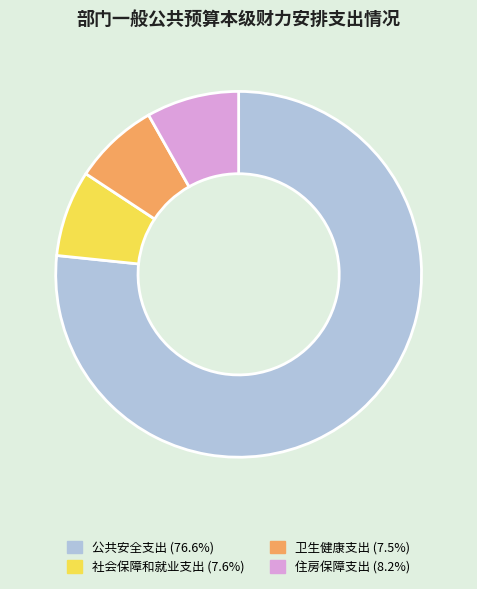

What is the ratio of the value at 住房保障支出 to the value at 社会保障和就业支出?

1.1